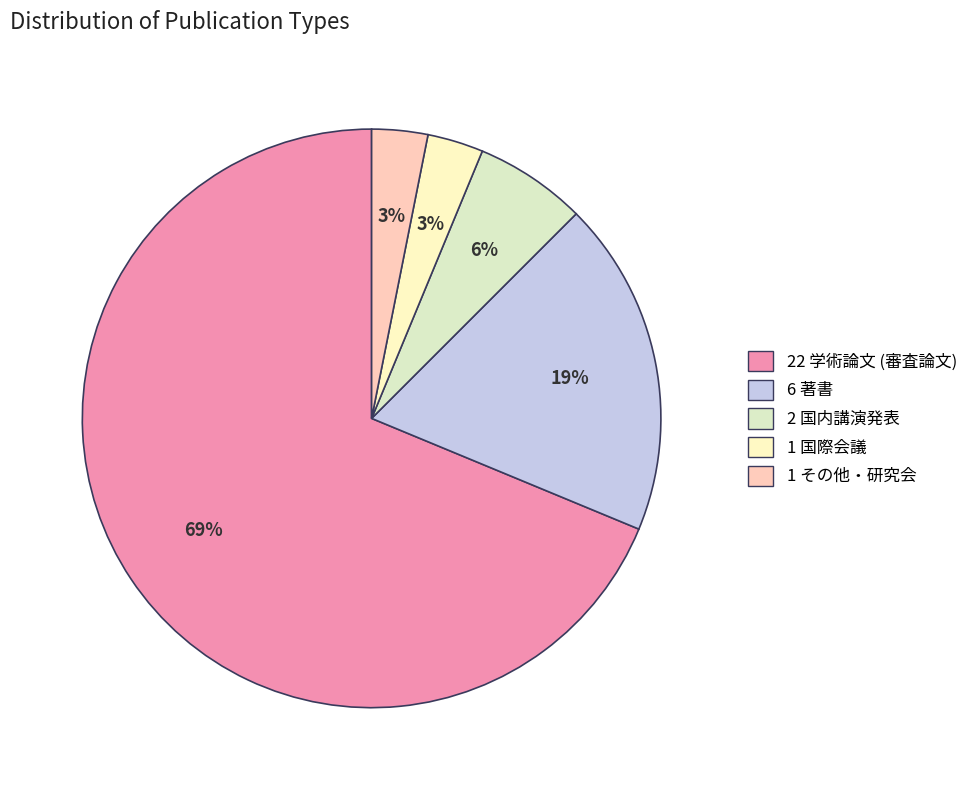

How many slices are in this pie chart?

5